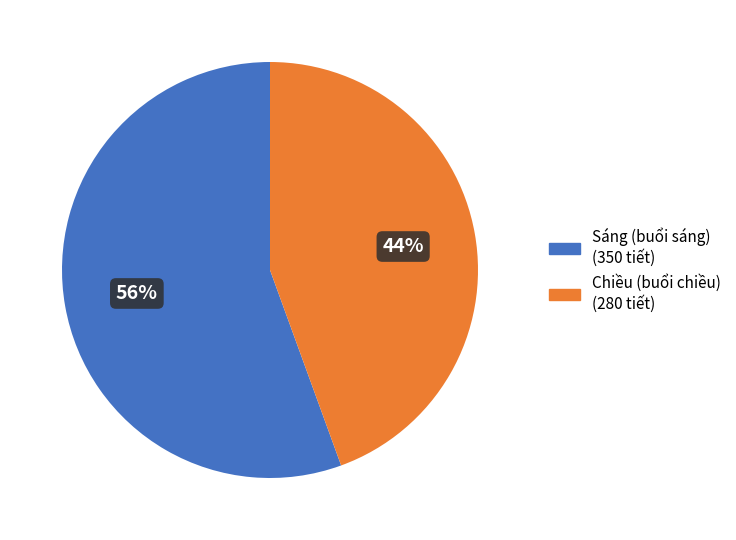

To the nearest percent, what is the average slice percentage?

50%